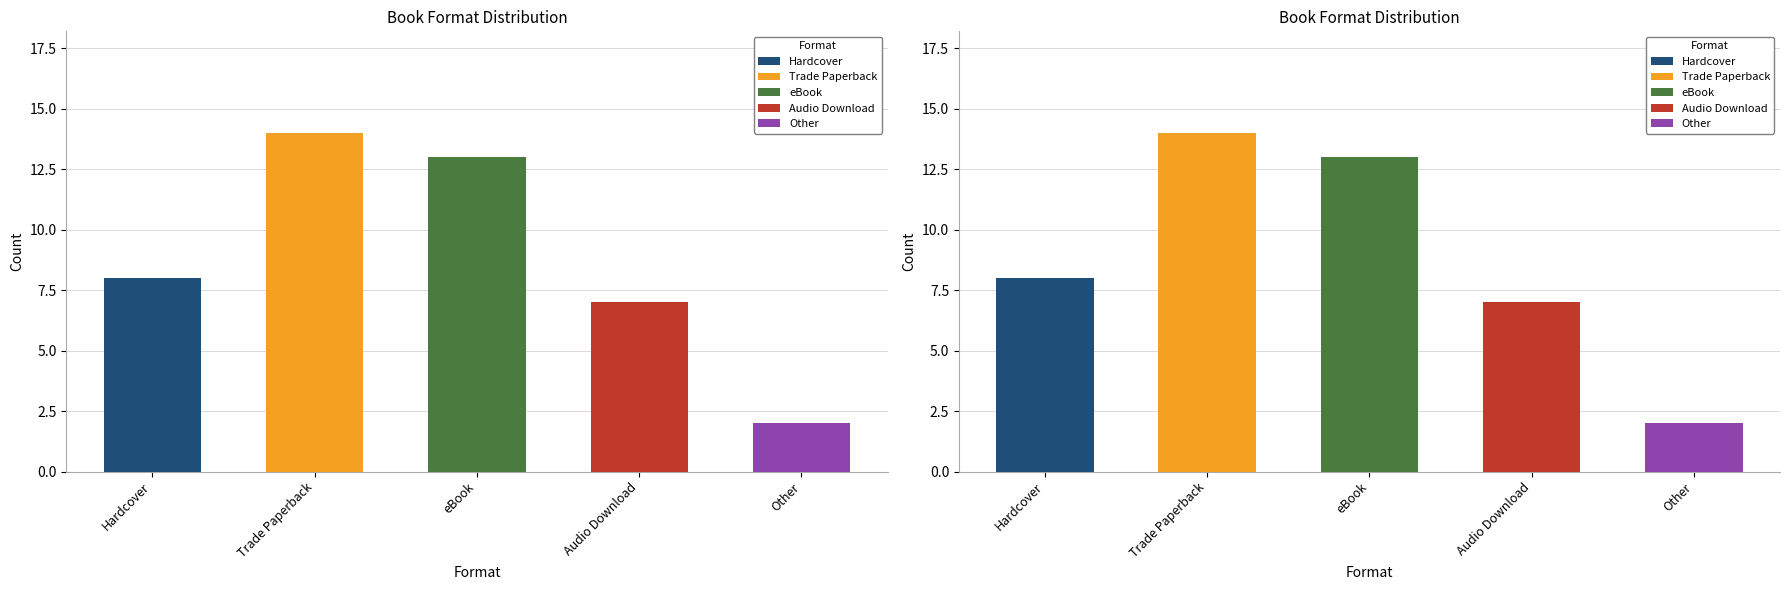

What position from the left is Trade Paperback?

2